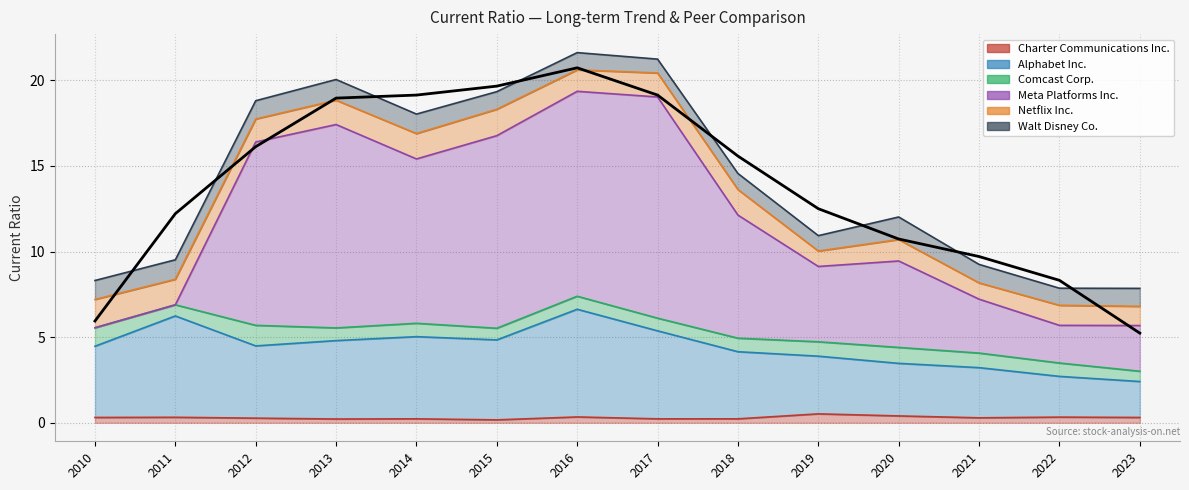

Reading right to left, list all the values displayed in this chart.

Charter Communications Inc.: 2023=0.3	2022=0.3	2021=0.3	2020=0.4	2019=0.5	2018=0.2	2017=0.2	2016=0.3	2015=0.2	2014=0.2	2013=0.2	2012=0.3	2011=0.3	2010=0.3
Alphabet Inc.: 2023=2.1	2022=2.4	2021=2.9	2020=3.1	2019=3.4	2018=3.9	2017=5.1	2016=6.3	2015=4.7	2014=4.8	2013=4.6	2012=4.2	2011=5.9	2010=4.2
Comcast Corp.: 2023=0.6	2022=0.8	2021=0.8	2020=0.9	2019=0.8	2018=0.8	2017=0.7	2016=0.8	2015=0.7	2014=0.8	2013=0.7	2012=1.2	2011=0.7	2010=1.1
Meta Platforms Inc.: 2023=2.7	2022=2.2	2021=3.1	2020=5.0	2019=4.4	2018=7.2	2017=12.9	2016=12.0	2015=11.2	2014=9.6	2013=11.9	2012=10.7	2011=0.0	2010=0.0
Netflix Inc.: 2023=1.1	2022=1.2	2021=0.9	2020=1.2	2019=0.9	2018=1.5	2017=1.4	2016=1.2	2015=1.5	2014=1.5	2013=1.4	2012=1.3	2011=1.5	2010=1.6
Walt Disney Co.: 2023=1.1	2022=1.0	2021=1.1	2020=1.3	2019=0.9	2018=0.9	2017=0.8	2016=1.0	2015=1.0	2014=1.1	2013=1.2	2012=1.1	2011=1.1	2010=1.1